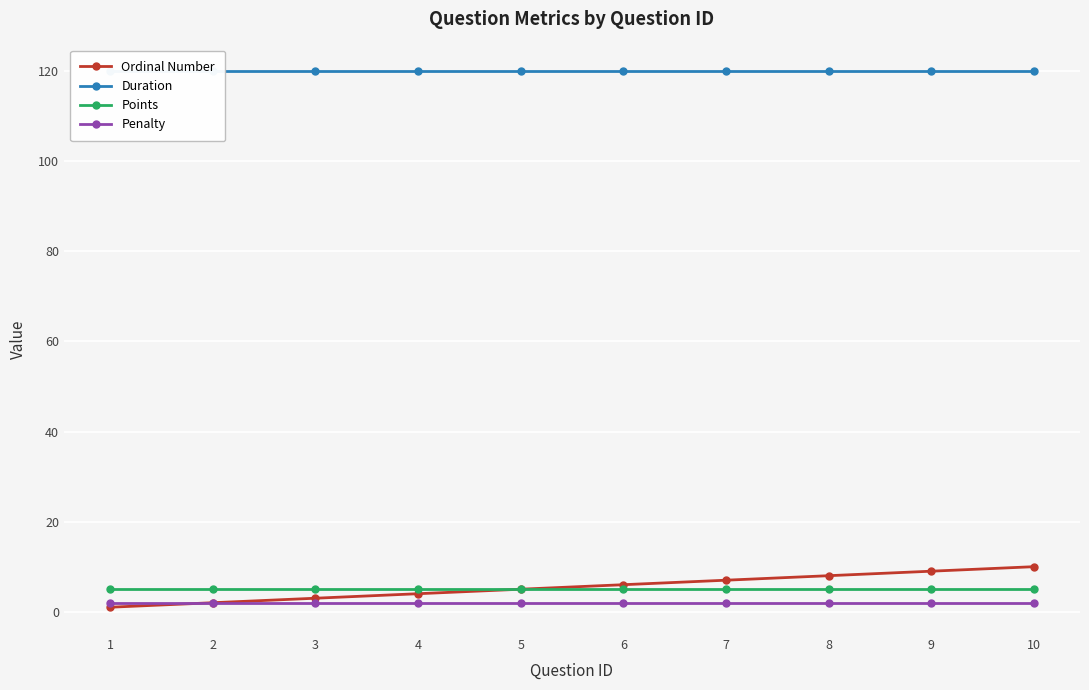

The Ordinal Number series shows 2 at 2. True or false?

True